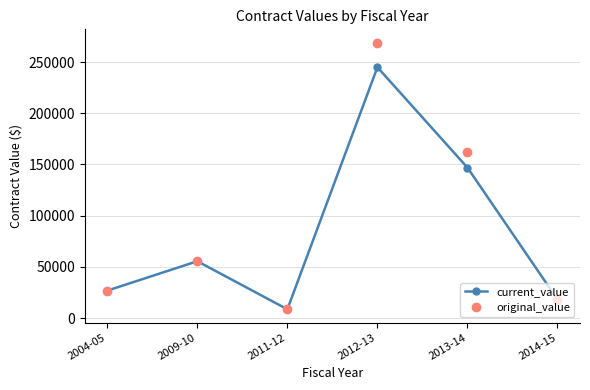

What is the average value of the original_value series?

89924.4